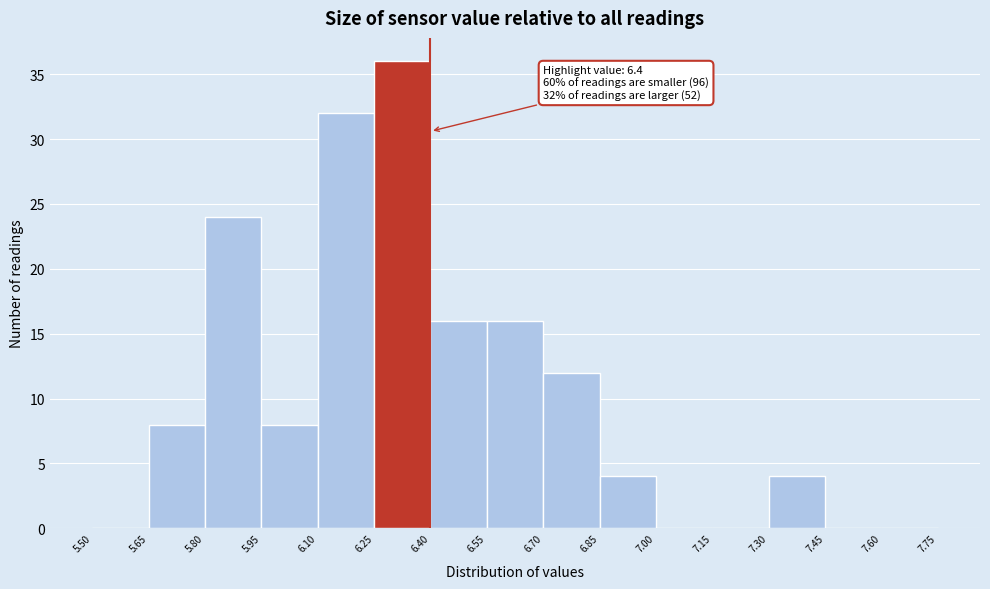

Over which range of the x-axis is the bar tallest?

6.25 to 6.40